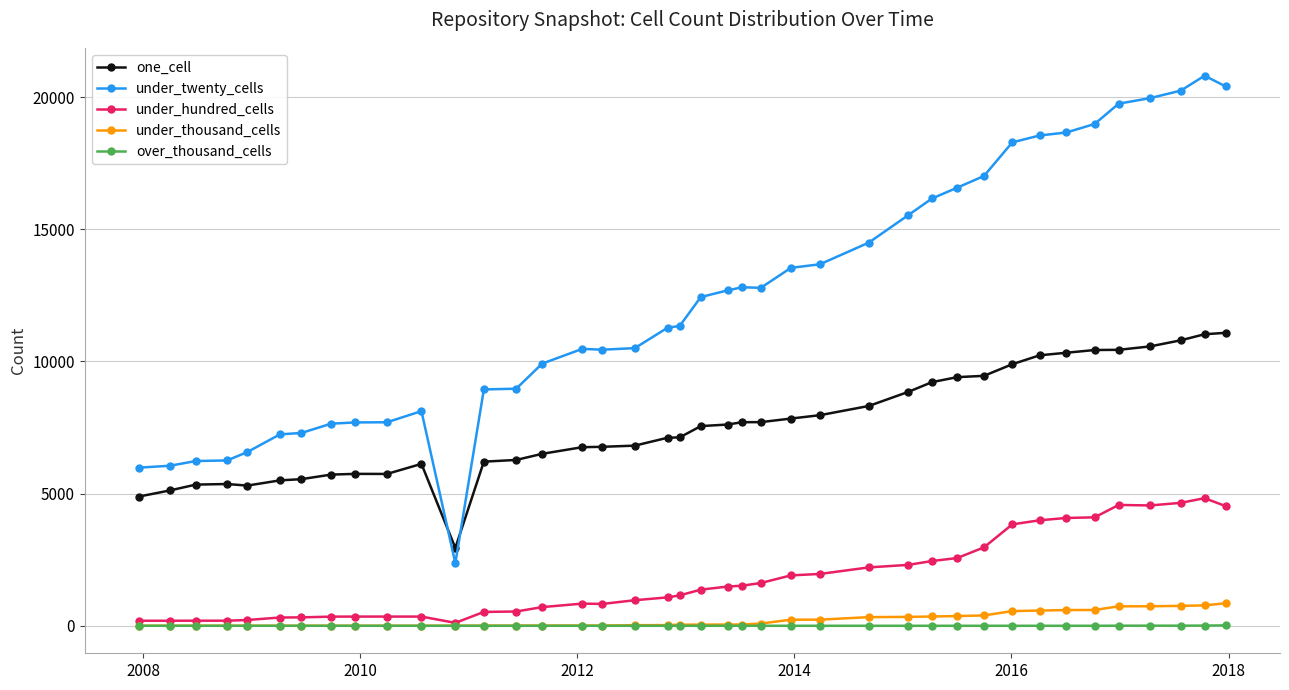

True or false: under_twenty_cells has more than 0 points higher than both neighbors.

True